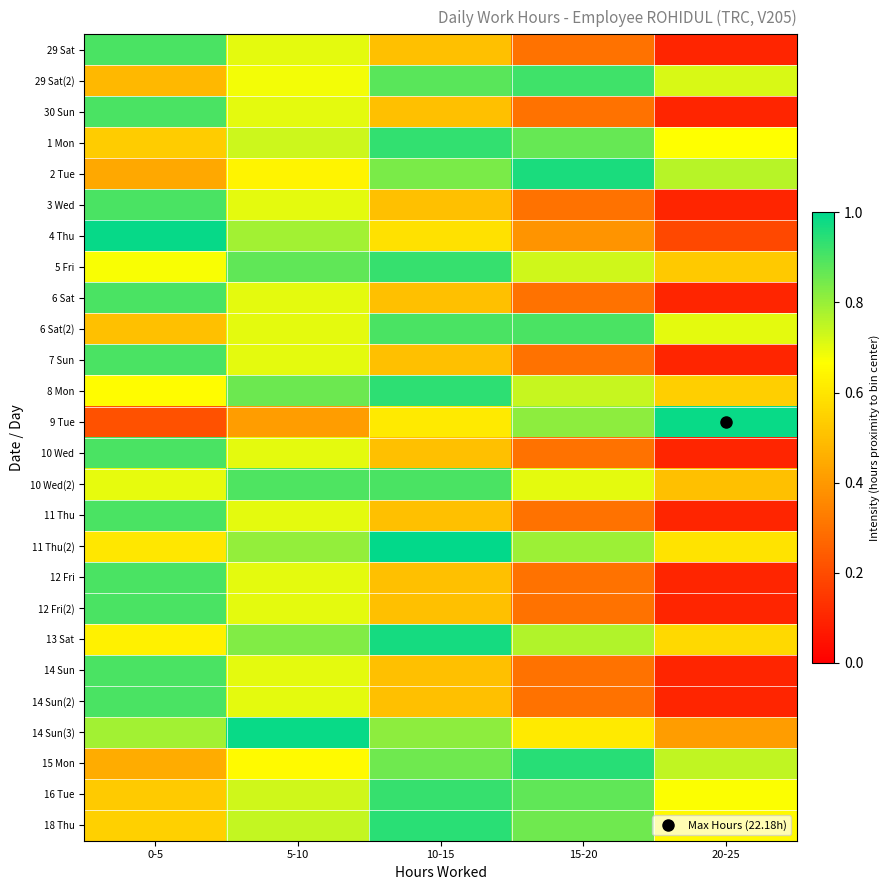

What is the smallest value displayed?

0.1